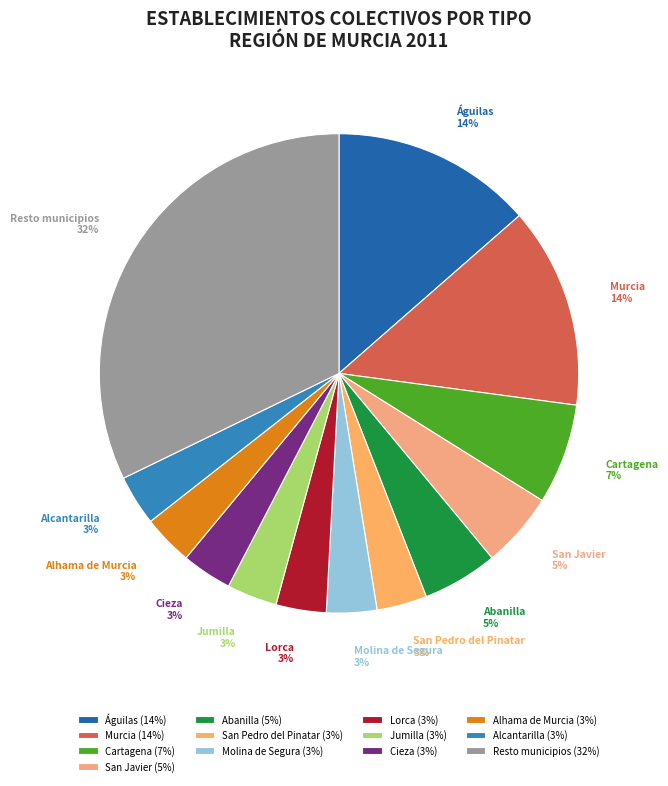

Is there any slice that represents more than half of the pie?

No